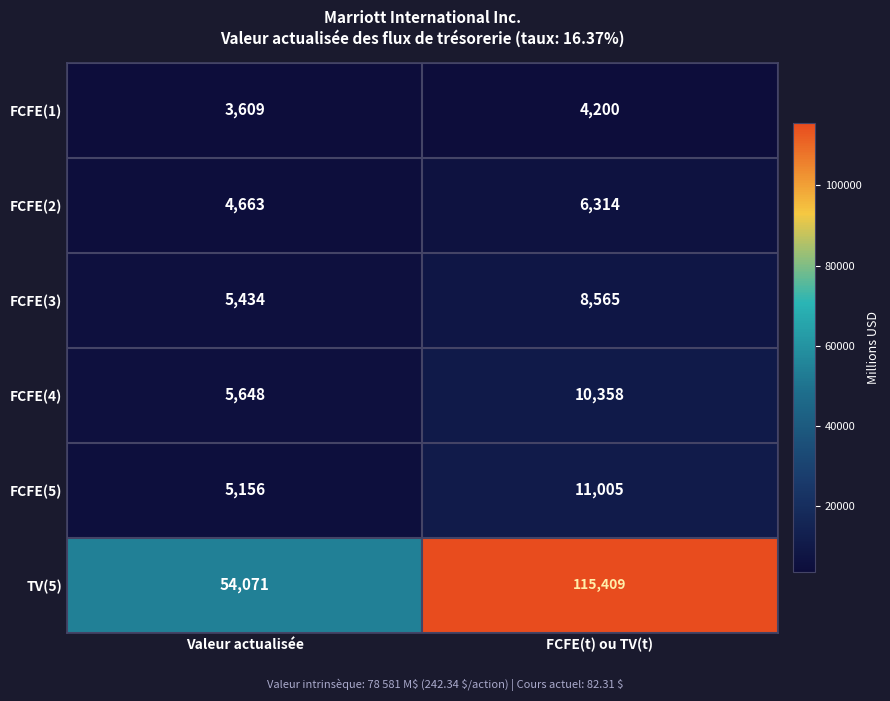

Which series has the largest total across all categories?

TV(5)